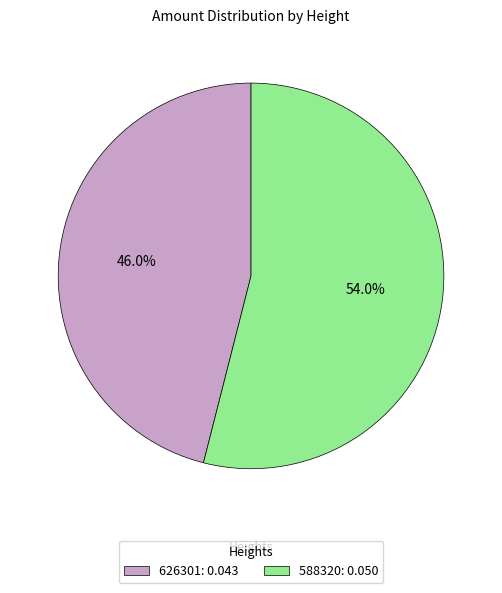

Is it true that 588320 is 61% of the pie?

False